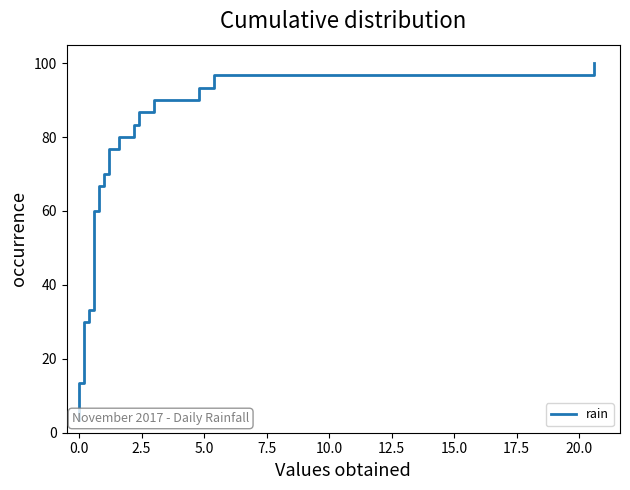

What is the sum of all values?

1550.0